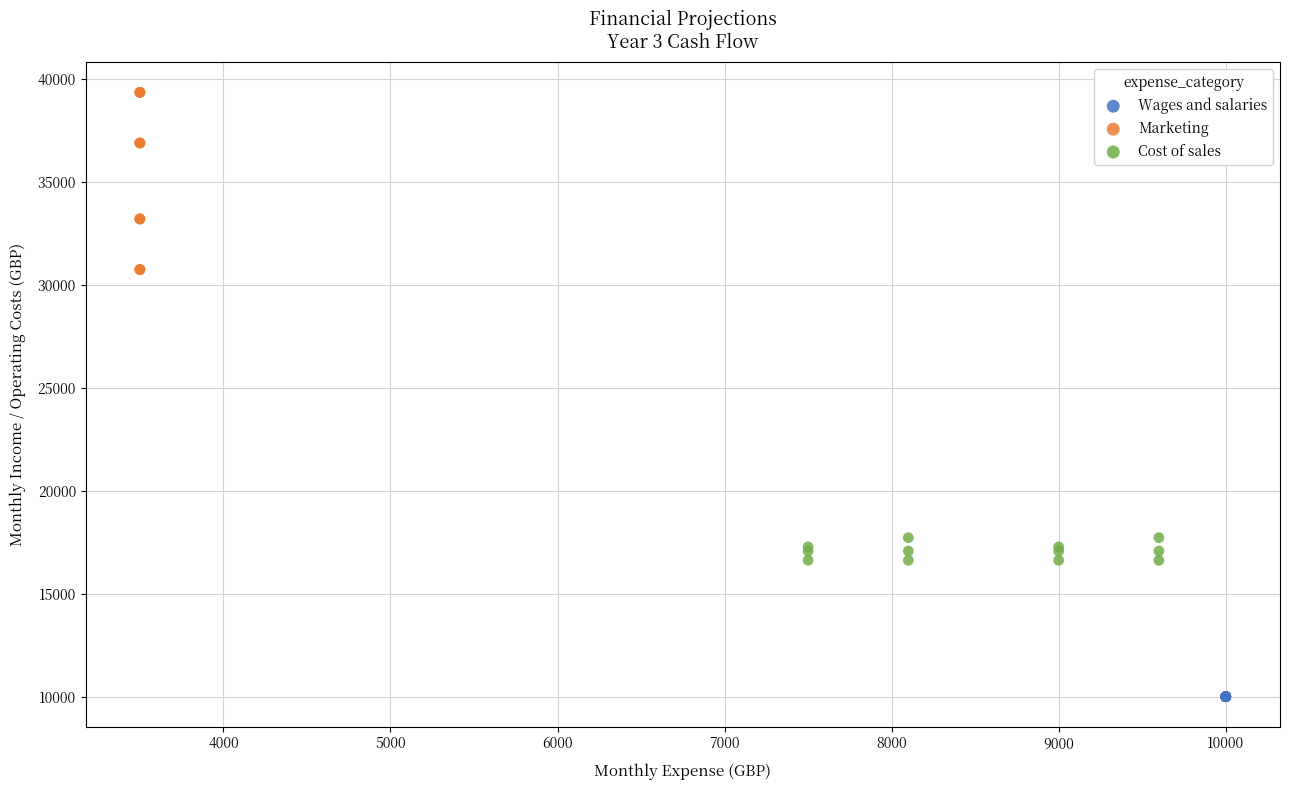

Which series contains the highest Y value?

Marketing